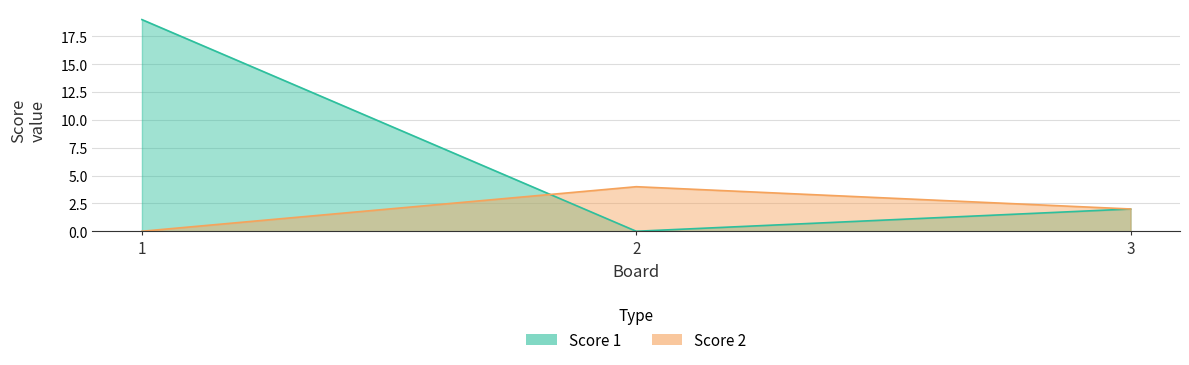

Which series has the largest total across all categories?

Score 1